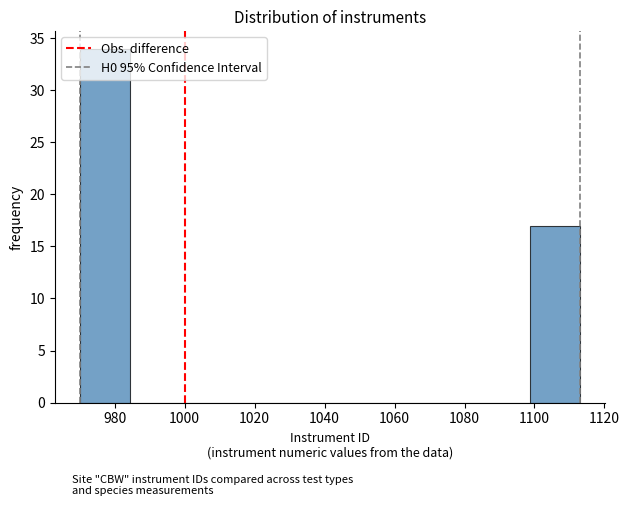

Reading left to right, list every bar in this chart as the range it spans on the x-axis followed by its height. Neither the bar edges nor the heights are printed on the chart, so give them approximately, as read against the axes.

970 to 984: 34
984 to 998: 0
998 to 1012: 0
1012 to 1028: 0
1028 to 1042: 0
1042 to 1056: 0
1056 to 1070: 0
1070 to 1084: 0
1084 to 1098: 0
1098 to 1114: 17